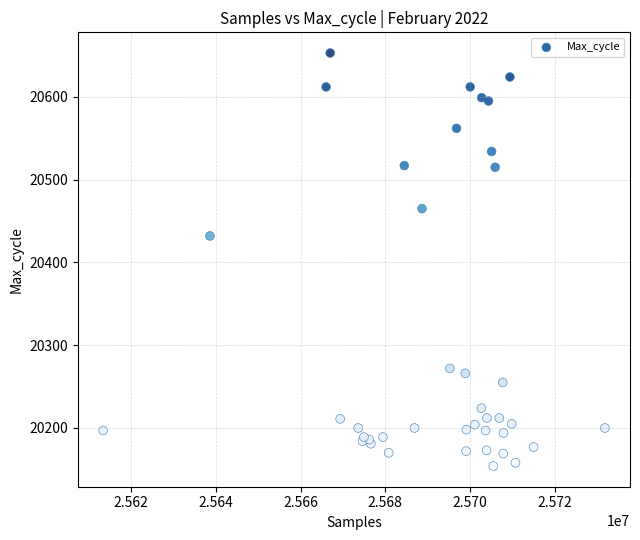

What Y value in the scatter plot is closest to 20403?

20432